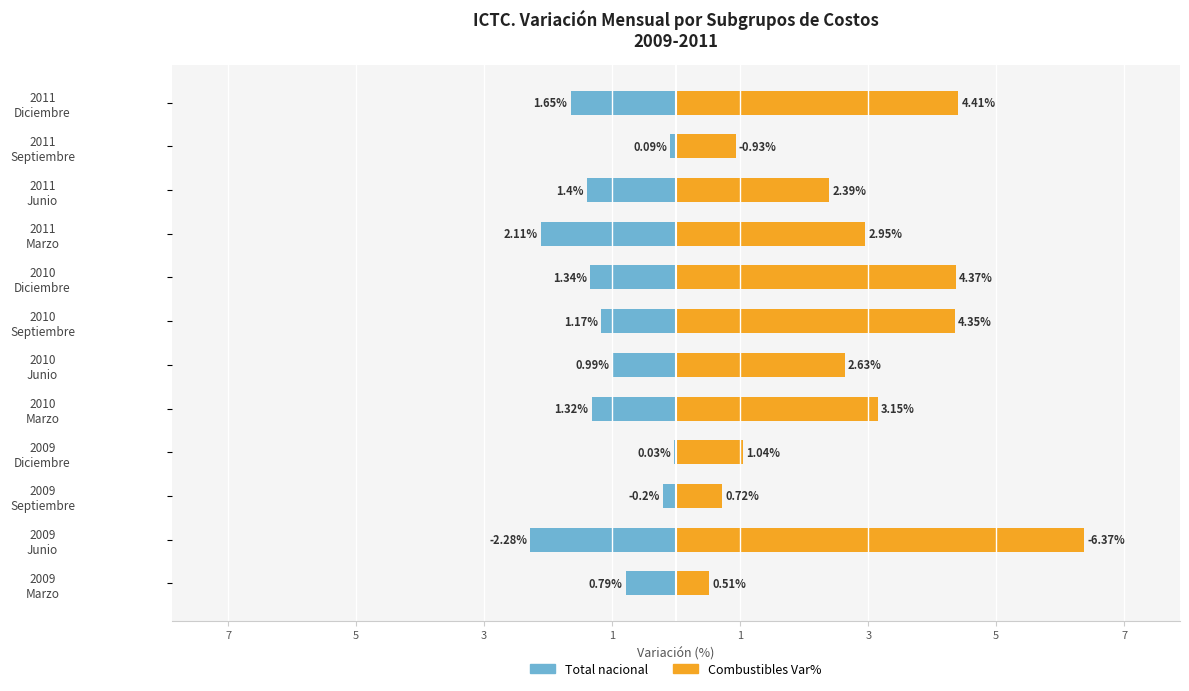

The value of Combustibles Var% (col_3) at 2009 Marzo is 0.1. True or false?

False